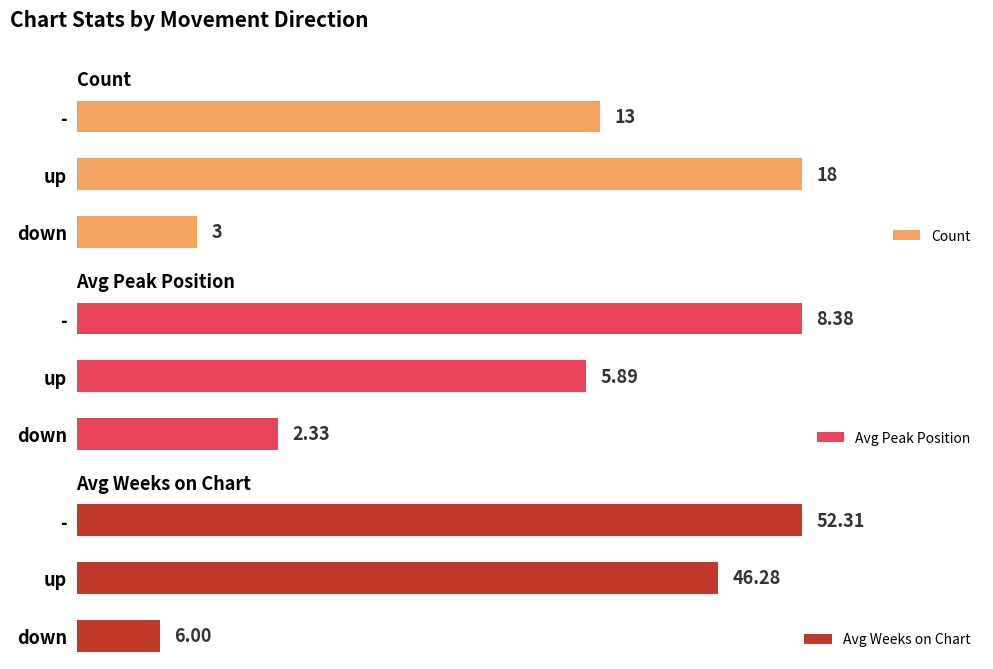

How many values in the Avg Weeks on Chart series exceed 46?

2